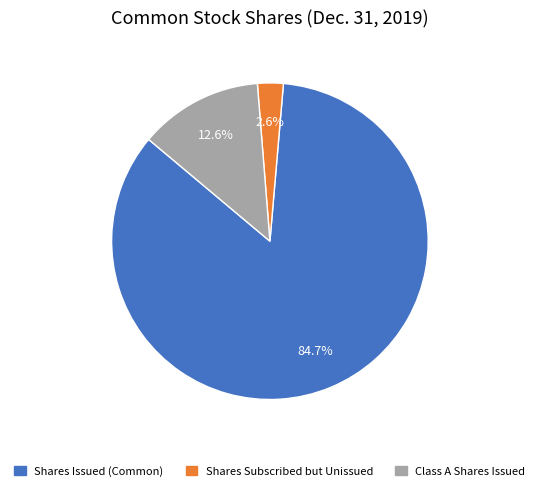

Approximately how many times larger is the value at Class A Shares Issued compared to Shares Subscribed but Unissued?

4.8